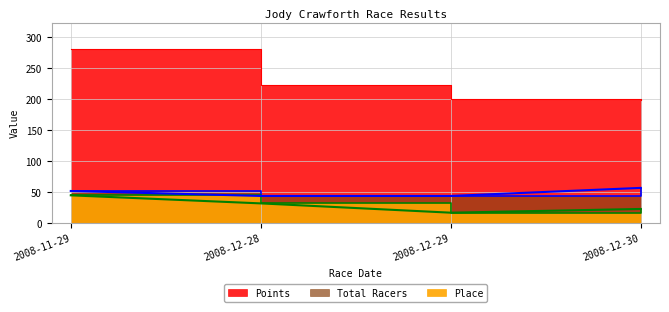

Rank the series at 2008-12-30 from lowest to highest value.

Place, Total Racers, Points